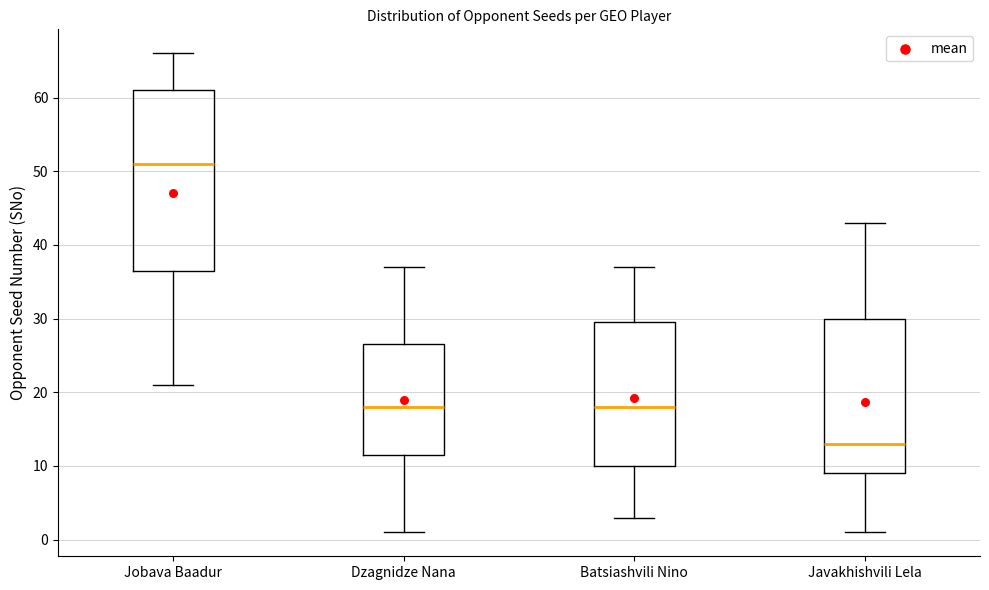

Reading left to right, transcribe this box plot: for each box, give where its median line is, the range the box spans, and where its two whiskers end, as read against the y-axis. The values are not printed on the chart, so give them approximately, as read against the axis.

Jobava Baadur: median 51, box 37 to 61, whiskers 21 to 66
Dzagnidze Nana: median 18, box 12 to 27, whiskers 1 to 37
Batsiashvili Nino: median 18, box 10 to 30, whiskers 3 to 37
Javakhishvili Lela: median 13, box 9 to 30, whiskers 1 to 43